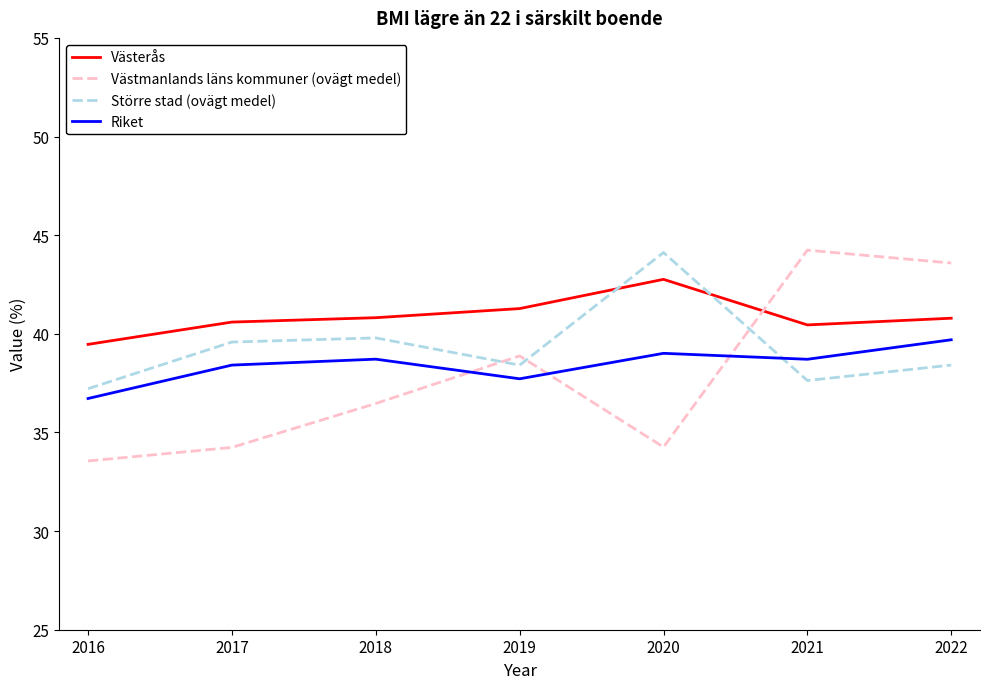

At which category does Västmanlands läns kommuner (ovägt medel) reach its first local peak?

2019